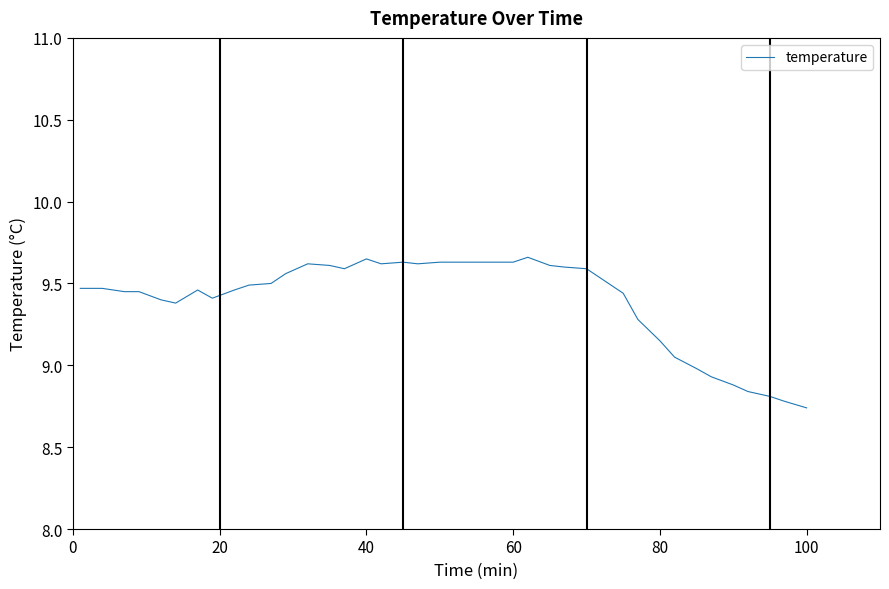

What is the difference between the maximum and minimum values?

0.9